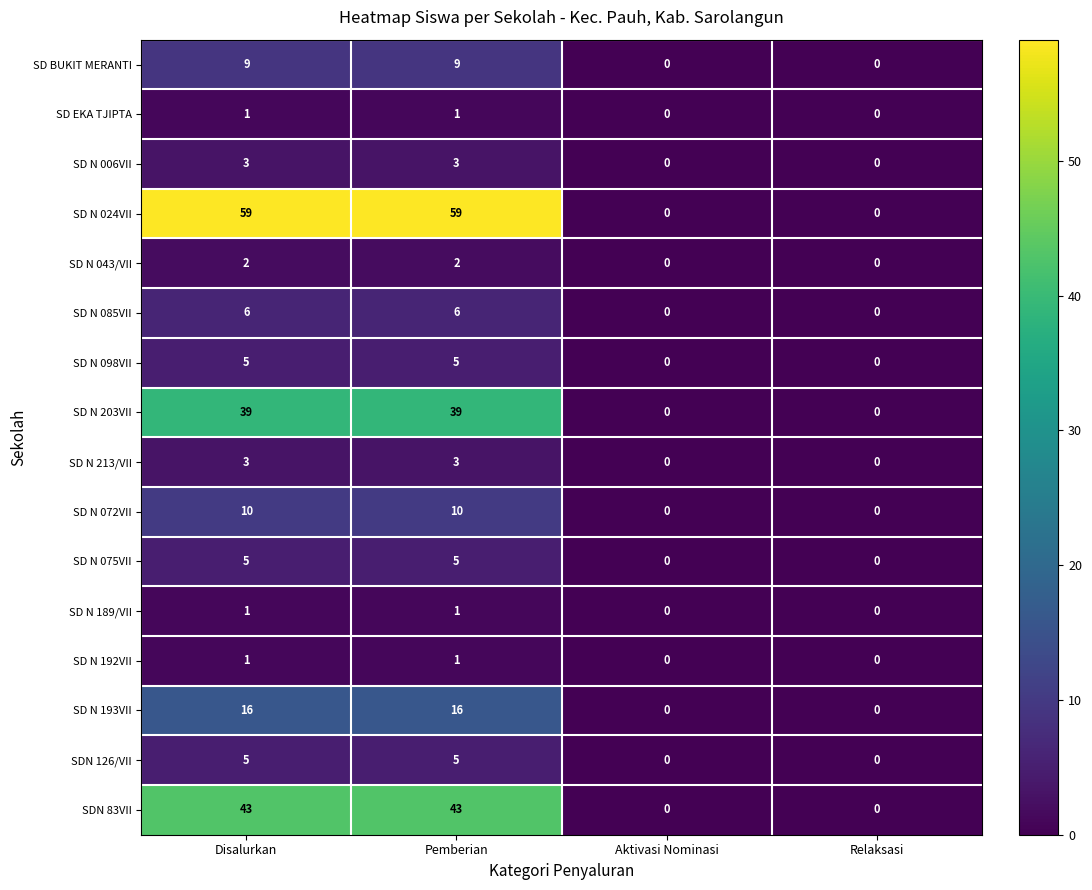

Which series has the widest spread of values?

SD N 024VII